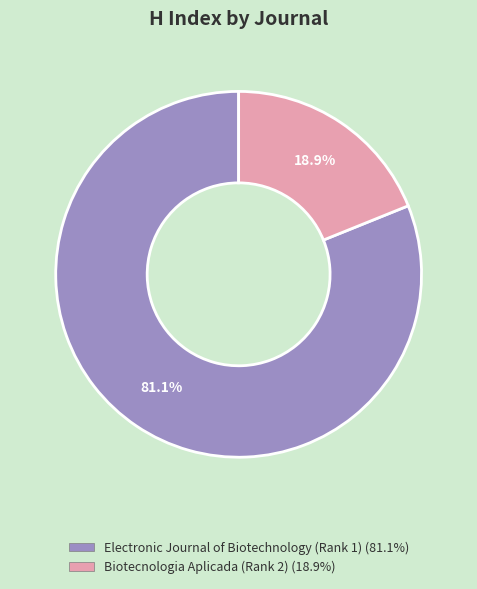

Which has a higher value, Biotecnologia Aplicada (Rank 2) or Electronic Journal of Biotechnology (Rank 1)?

Electronic Journal of Biotechnology (Rank 1)